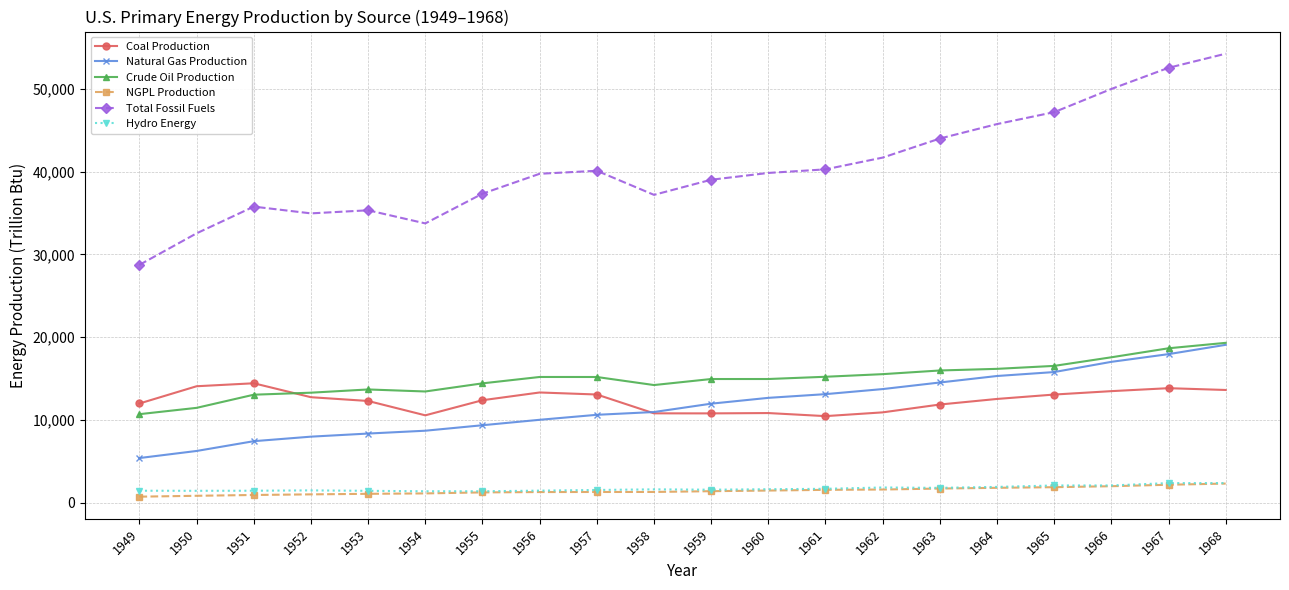

Is the value of Natural Gas Production at 1949 greater than the value of NGPL Production at 1952?

Yes